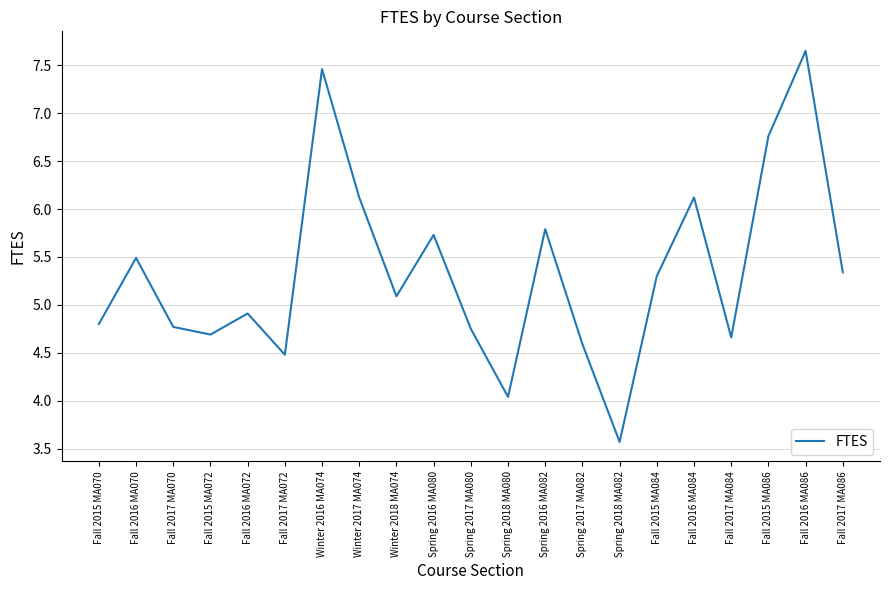

What is the difference between the maximum and minimum values?

4.1